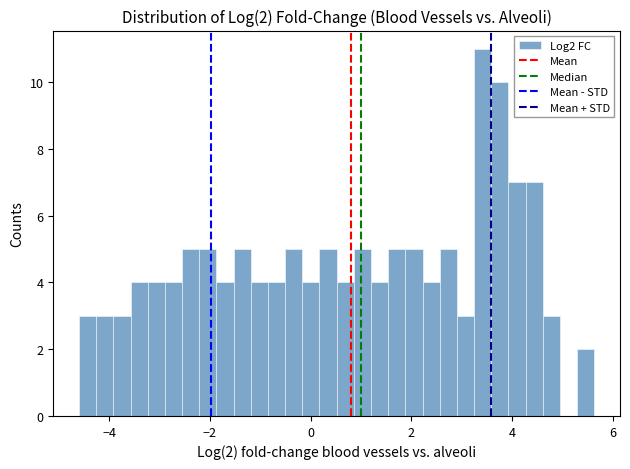

Read against the x-axis, roughly where is the centre of the tallest bar?

3.4